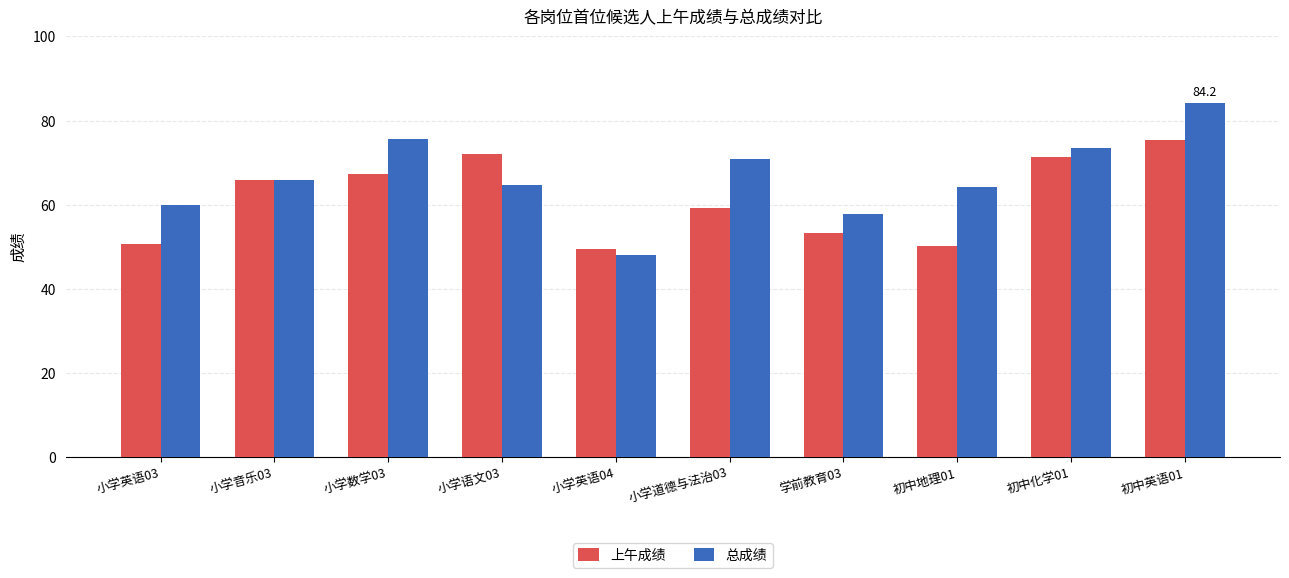

What are all the series names shown in the legend?

上午成绩, 总成绩